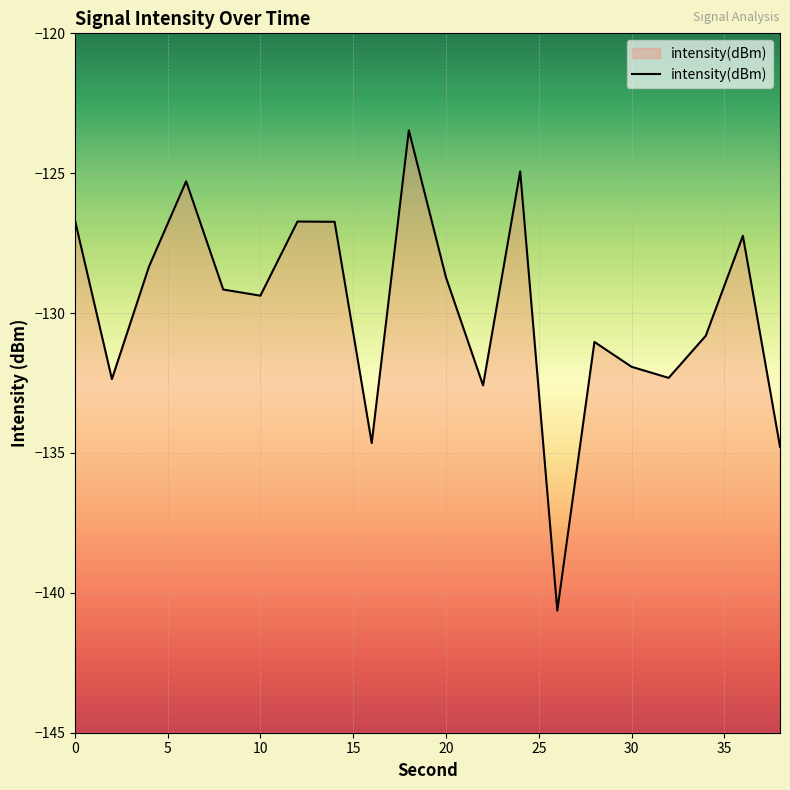

What is the change in value from 0 to 18?

+3.2